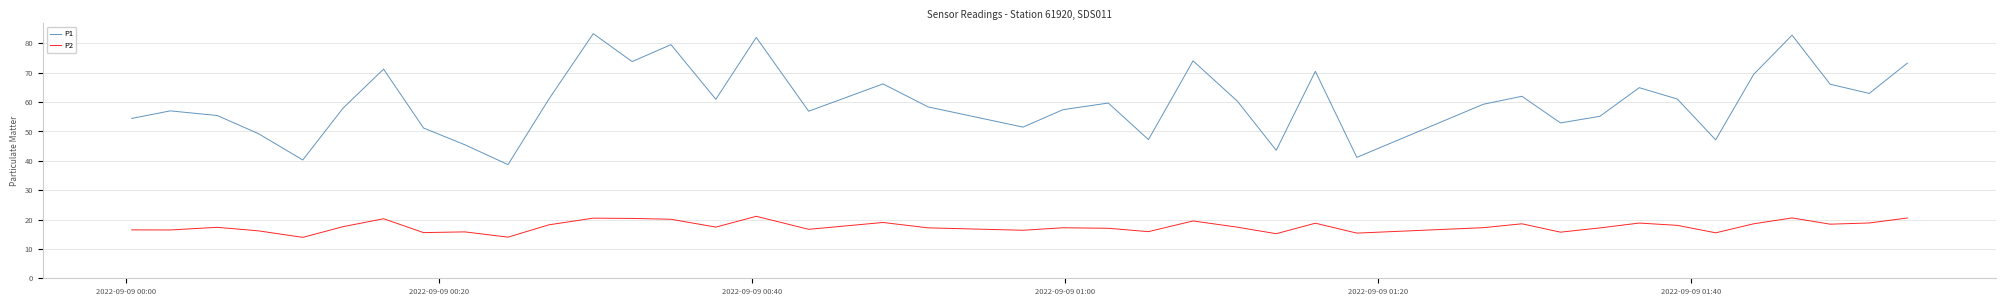

True or false: P1 and P2 cross at least once.

False